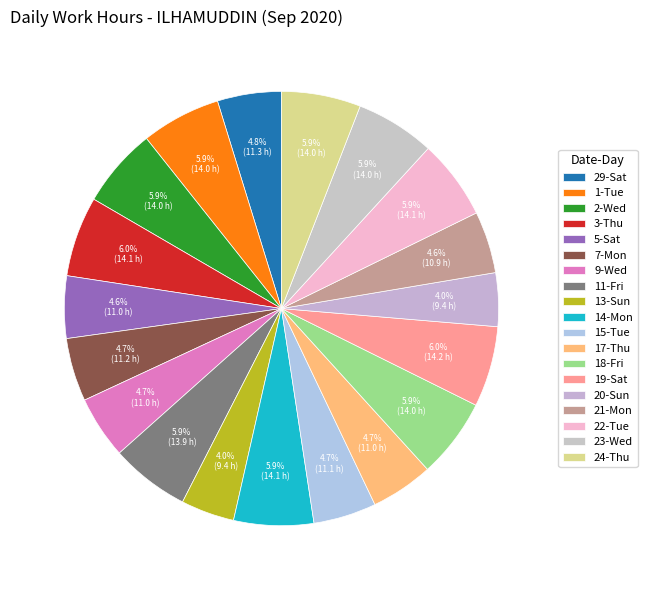

Count the number of slices in the pie.

19